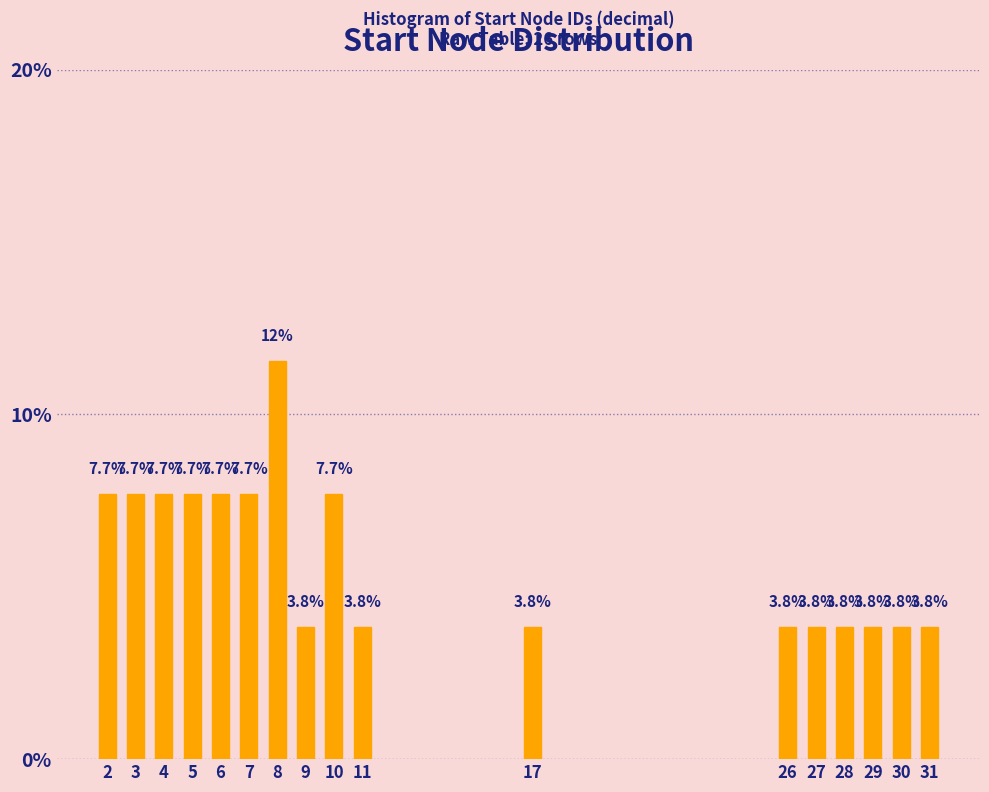

Reading left to right, list all the values displayed in this chart.

2=7.7	3=7.7	4=7.7	5=7.7	6=7.7	7=7.7	8=11.5	9=3.8	10=7.7	11=3.8	17=3.8	26=3.8	27=3.8	28=3.8	29=3.8	30=3.8	31=3.8